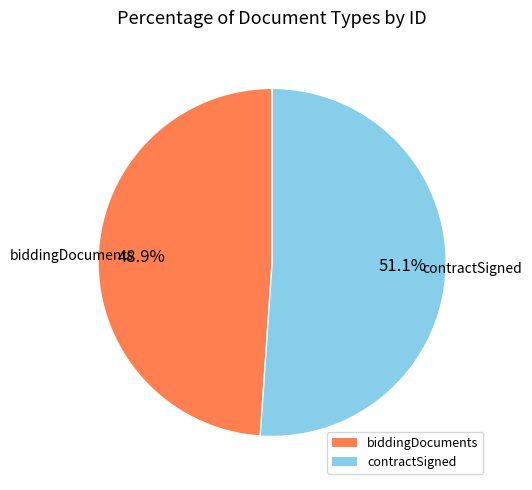

What is the ratio of the value at biddingDocuments to the value at contractSigned?

1.0